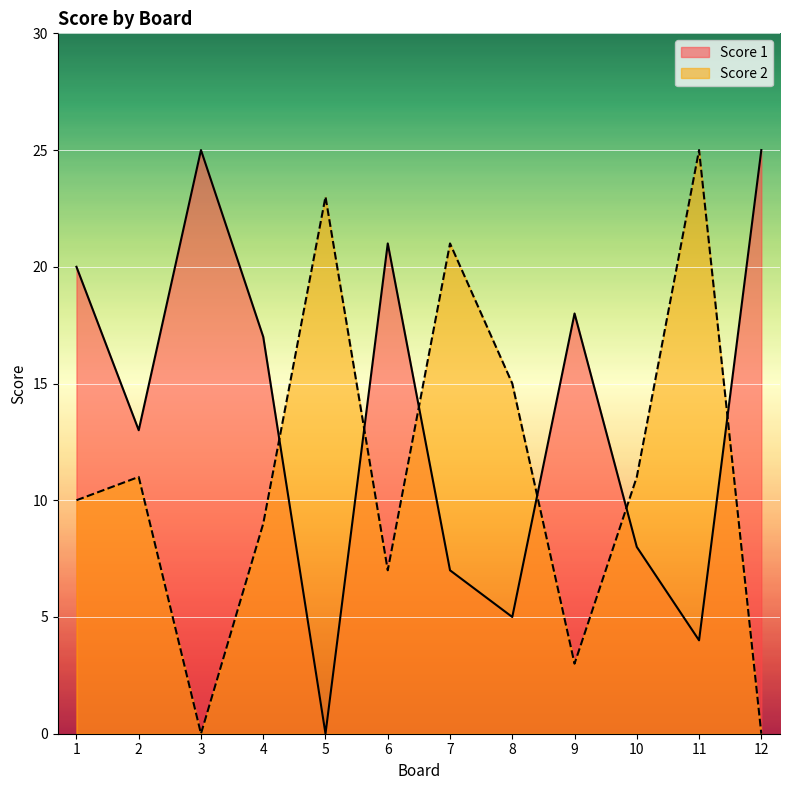

The value of Score 2 at 10 is 15. True or false?

False